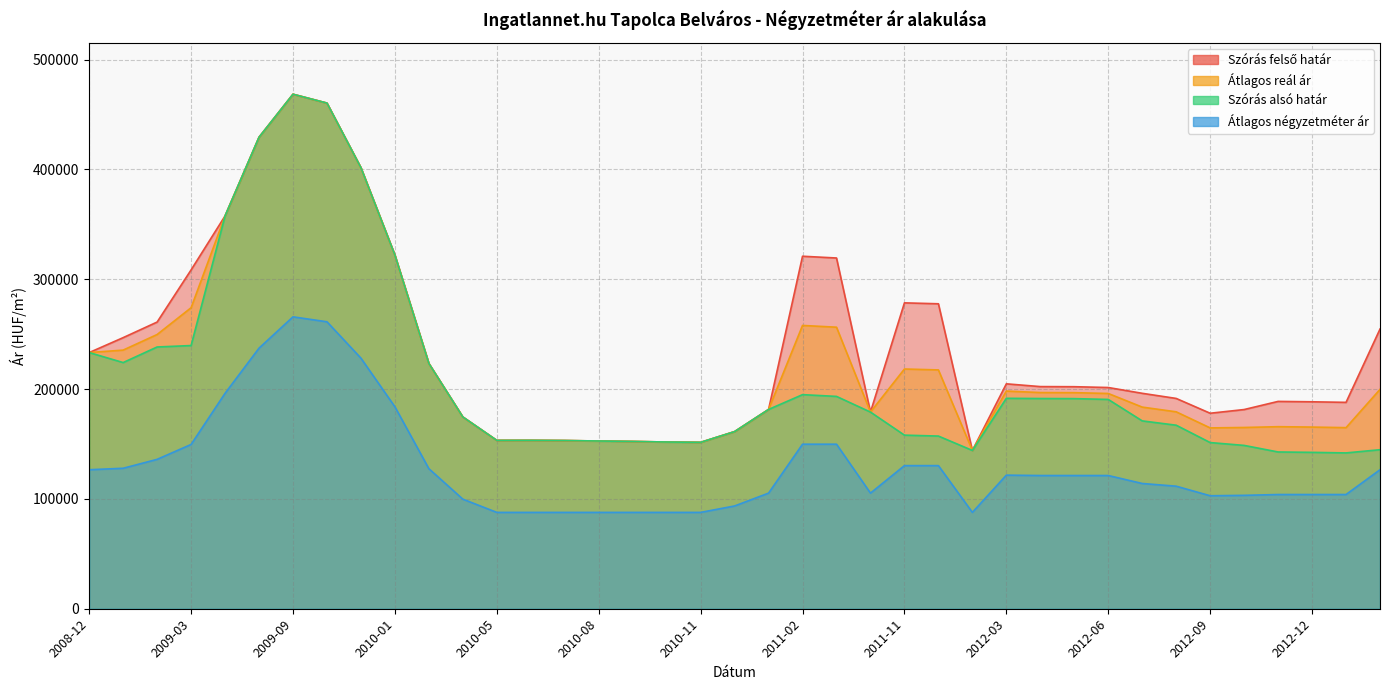

What is the label of the 3rd point from the left?

2009-02